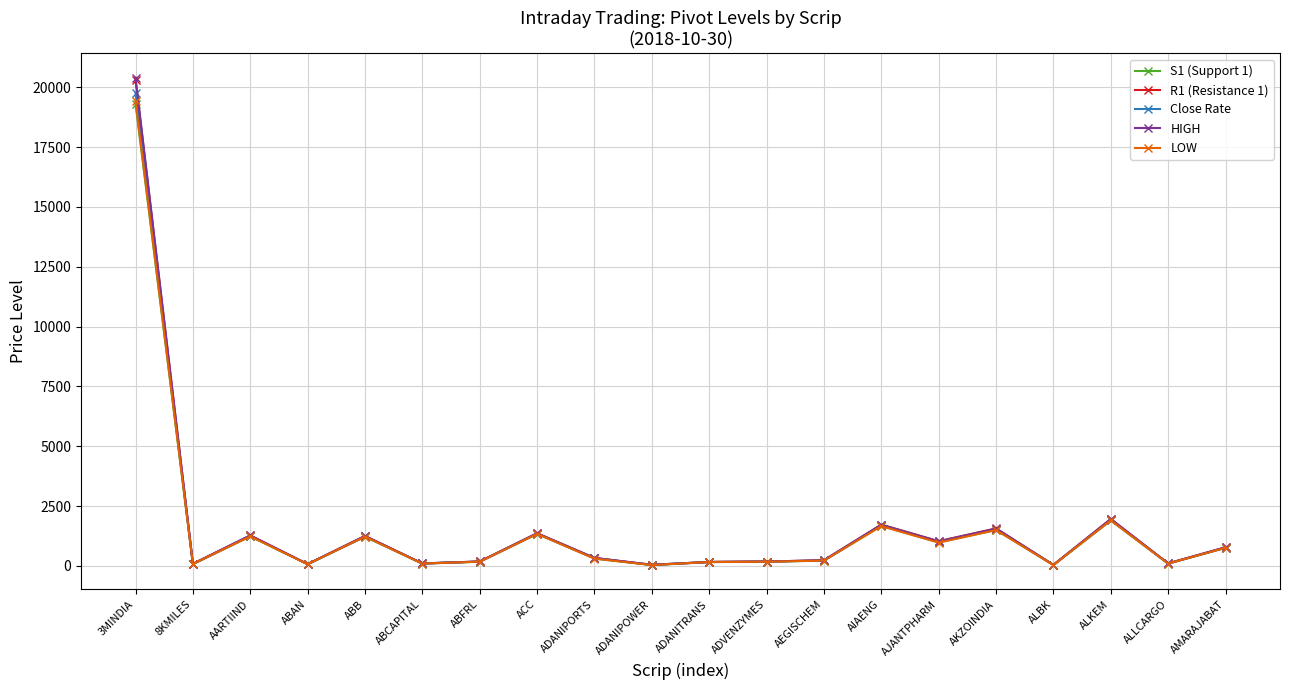

Reading right to left, extract all data points from this chart.

S1 (Support 1): 754.3	97.6	1898.3	37.9	1504.1	985.5	1675.3	221.8	175.4	161.2	36.4	310.3	1338.0	175.9	96.9	1219.3	71.0	1234.1	77.1	19321.4
R1 (Resistance 1): 775.1	103.6	1955.6	42.2	1566.6	1033.7	1727.5	235.2	182.7	164.5	46.1	335.2	1363.2	183.5	103.7	1248.1	74.6	1273.5	85.1	20311.3
Close Rate: 764.2	100.9	1924.6	40.6	1539.3	1016.3	1708.7	228.7	179.6	163.4	42.3	326.4	1350.4	179.6	101.2	1230.8	73.2	1254.5	79.8	19772.0
HIGH: 776.0	103.0	1960.3	41.0	1558.8	1020.2	1713.0	234.7	181.5	163.4	44.1	327.9	1363.5	183.8	101.9	1254.0	73.7	1272.0	87.8	20399.8
LOW: 755.2	97.0	1903.0	36.7	1496.3	972.0	1660.8	221.3	174.2	160.1	34.4	303.0	1338.2	176.3	95.1	1225.2	70.1	1232.6	79.8	19410.0